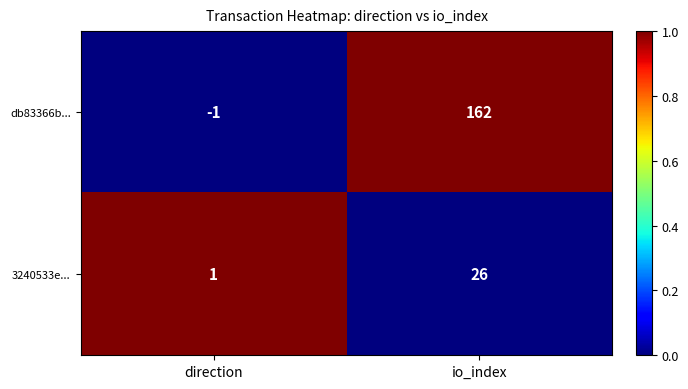

At which label is 3240533e... closest to 13?

direction